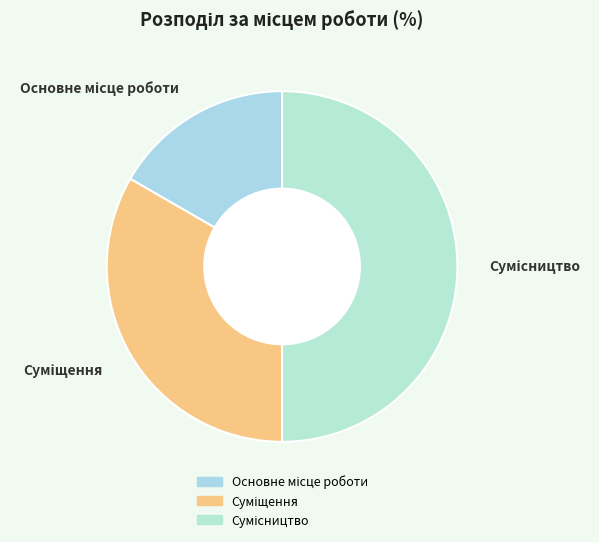

Approximately how many times larger is the value at Основне місце роботи compared to Суміщення?

0.5